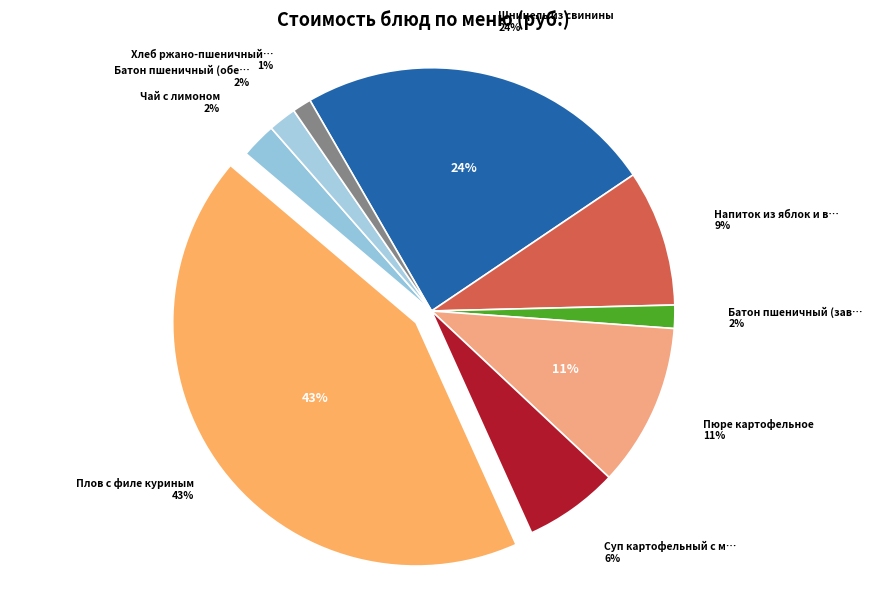

Between Шницель из свинины and Хлеб ржано-пшеничный витаминизированный, which is larger?

Шницель из свинины